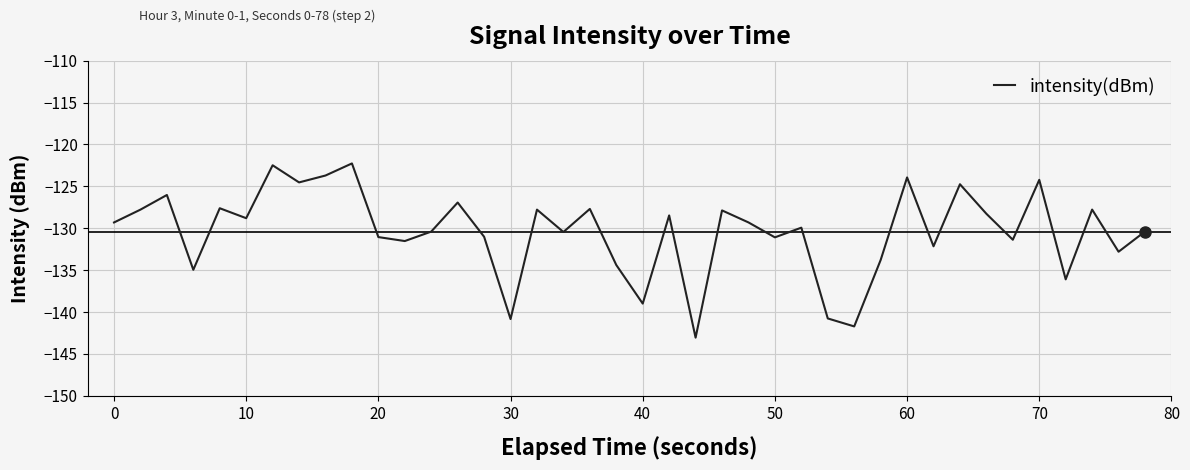

What is the smallest value displayed?

-143.1